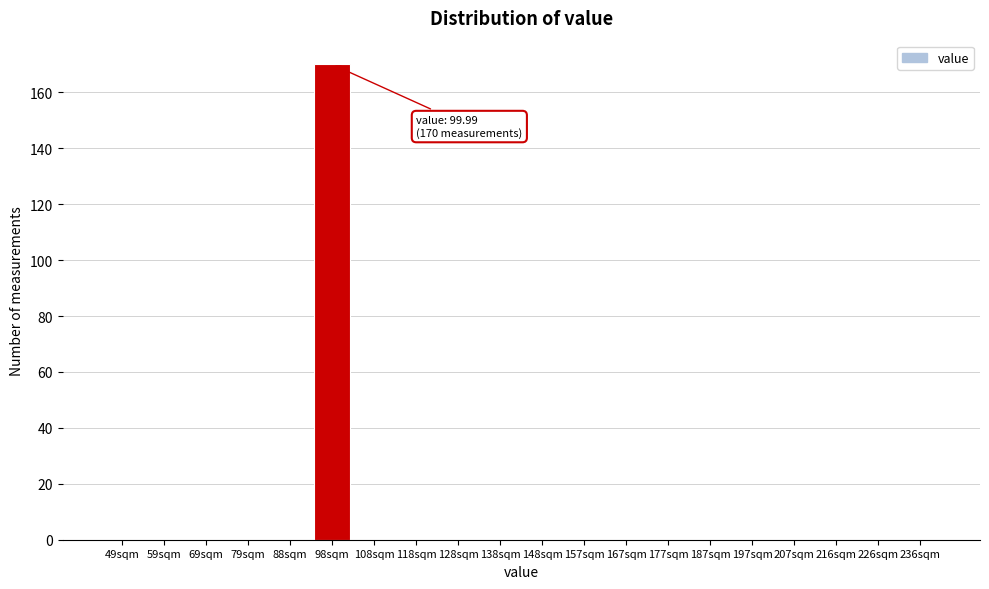

Reading left to right, transcribe all the data shown in this chart.

49sqm=0	59sqm=0	69sqm=0	79sqm=0	88sqm=0	98sqm=170	108sqm=0	118sqm=0	128sqm=0	138sqm=0	148sqm=0	157sqm=0	167sqm=0	177sqm=0	187sqm=0	197sqm=0	207sqm=0	216sqm=0	226sqm=0	236sqm=0